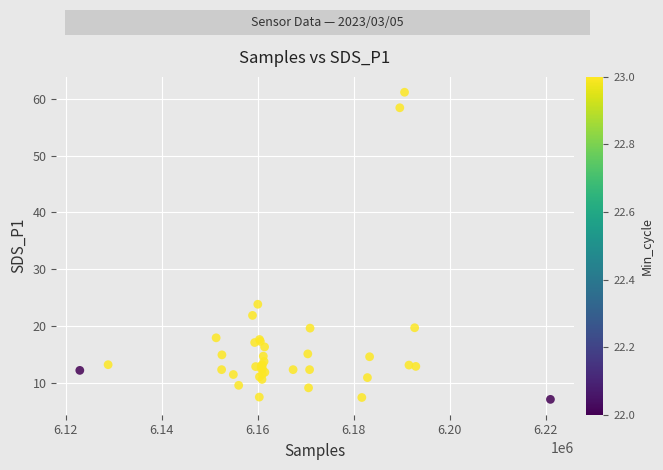

What Y value in the scatter plot is closest to 34?

23.8